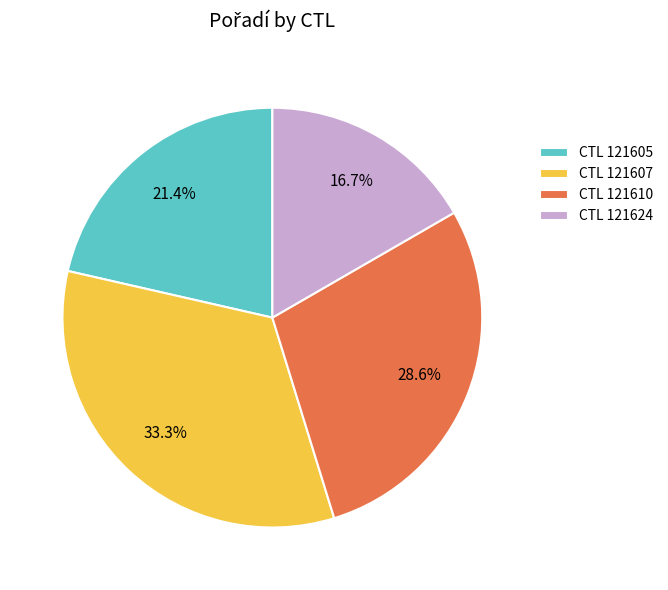

Is CTL 121607 the majority of the pie?

No